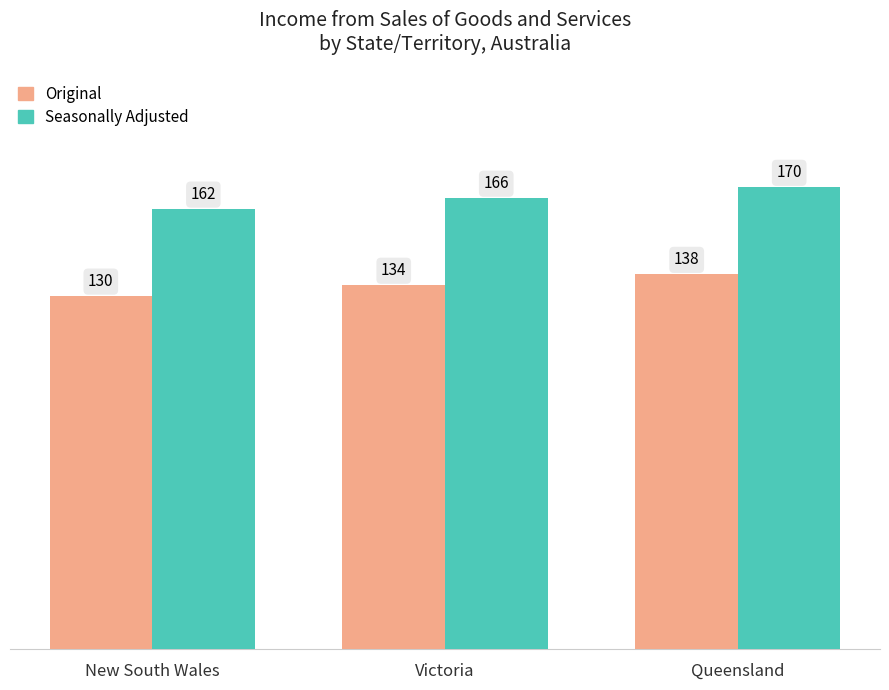

What are all the series names shown in the legend?

Original, Seasonally Adjusted